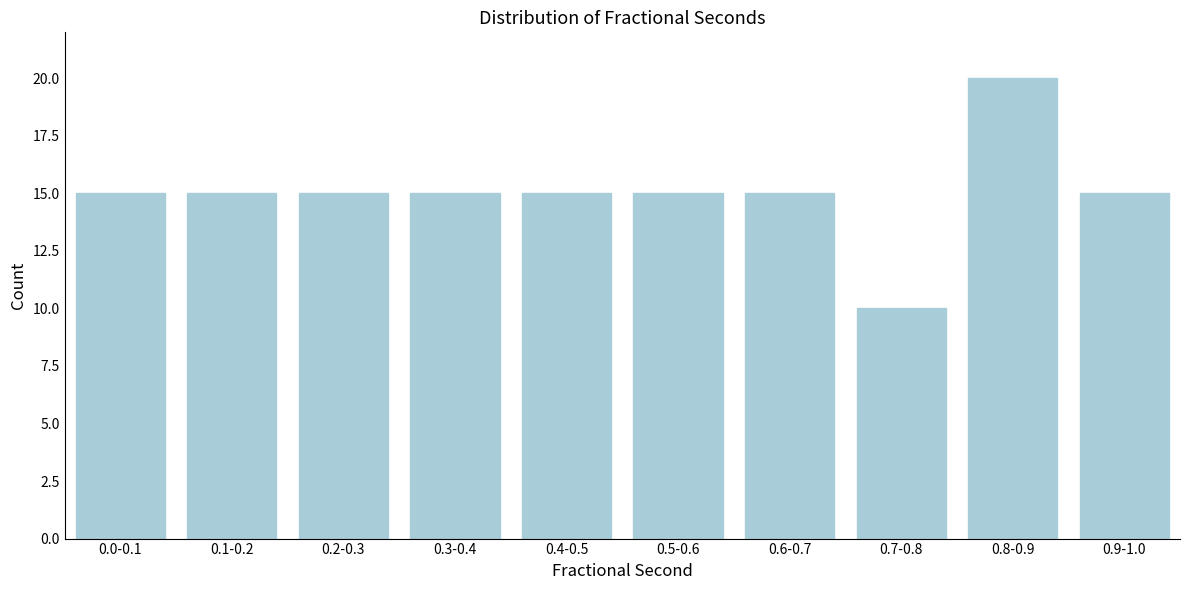

Reading right to left, transcribe all the data shown in this chart.

15	20	10	15	15	15	15	15	15	15